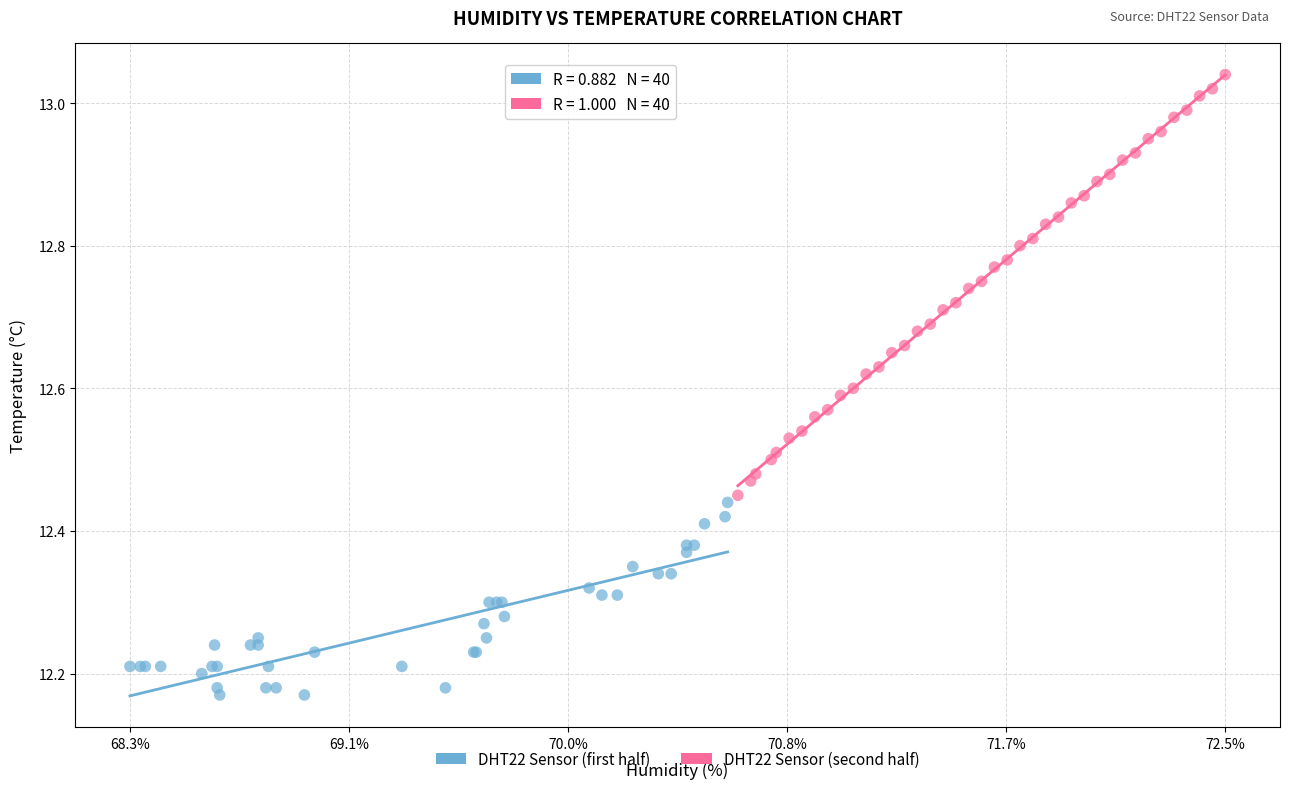

Which series reaches the minimum Y coordinate?

DHT22 Sensor (first half)